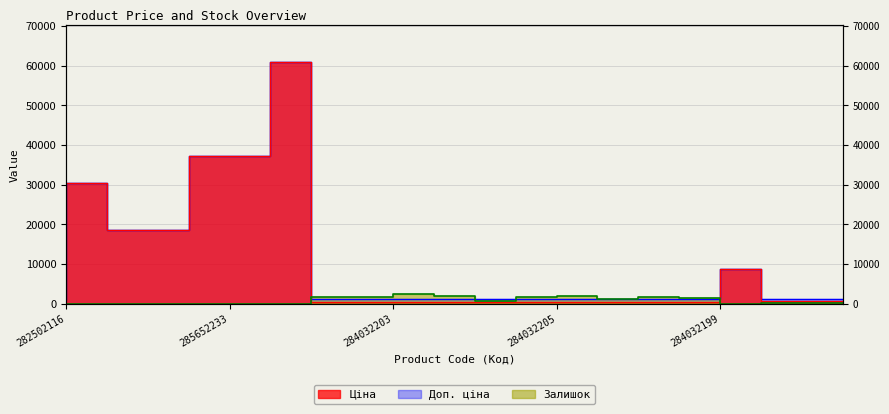

What is the label of the 17th point from the left?

284032199